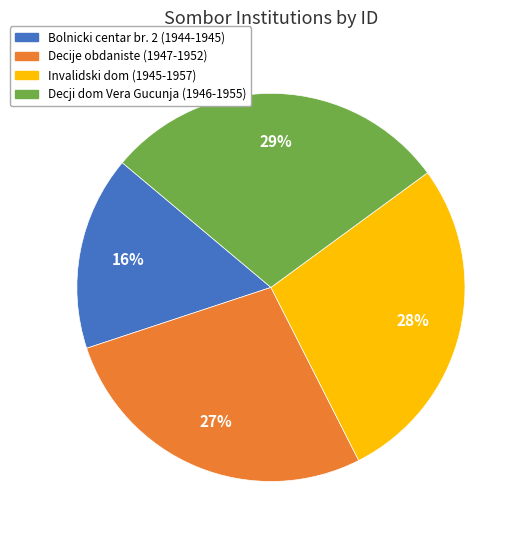

Is there a majority slice in this chart?

No